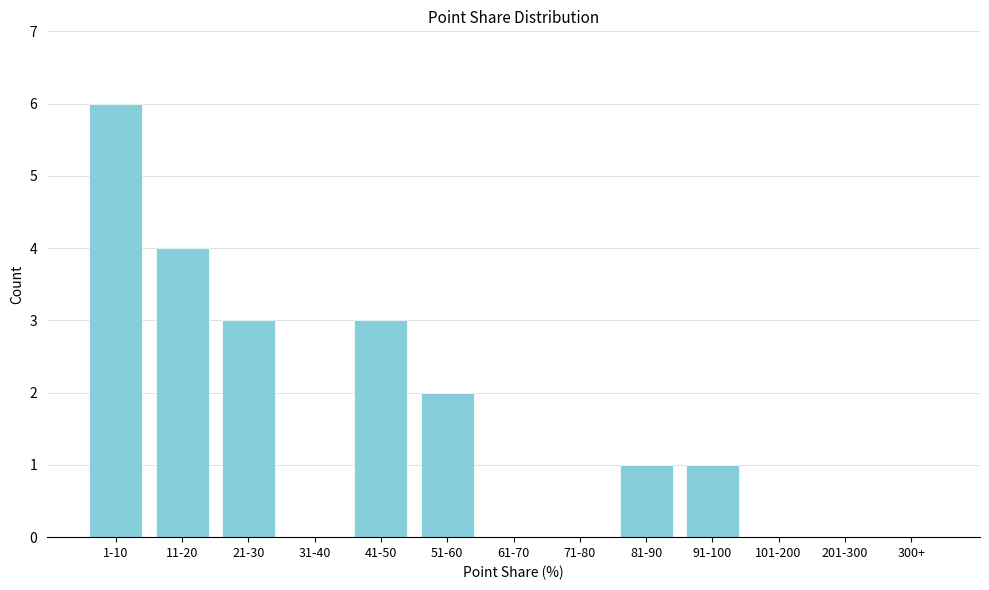

Reading left to right, transcribe all the data shown in this chart.

1-10=6	11-20=4	21-30=3	31-40=0	41-50=3	51-60=2	61-70=0	71-80=0	81-90=1	91-100=1	101-200=0	201-300=0	300+=0